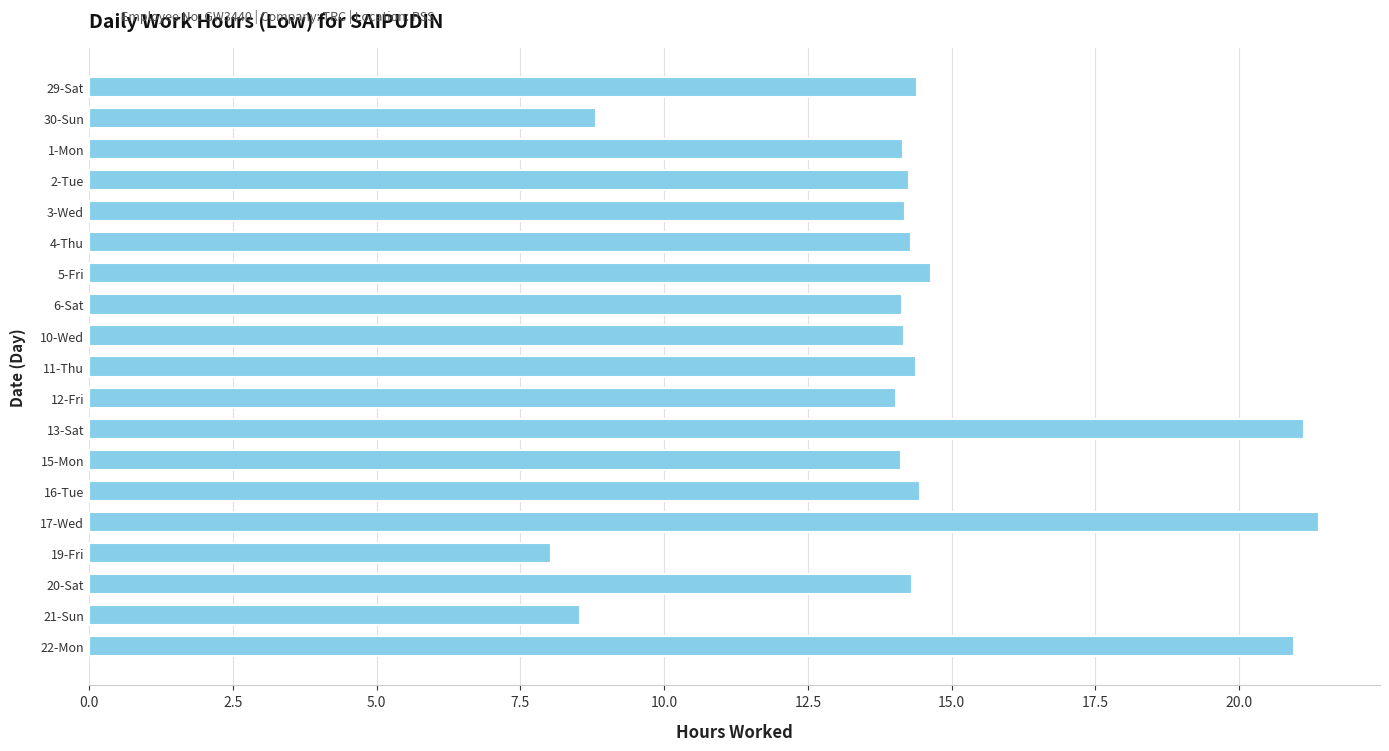

Between 5-Fri and 21-Sun, which is larger?

5-Fri